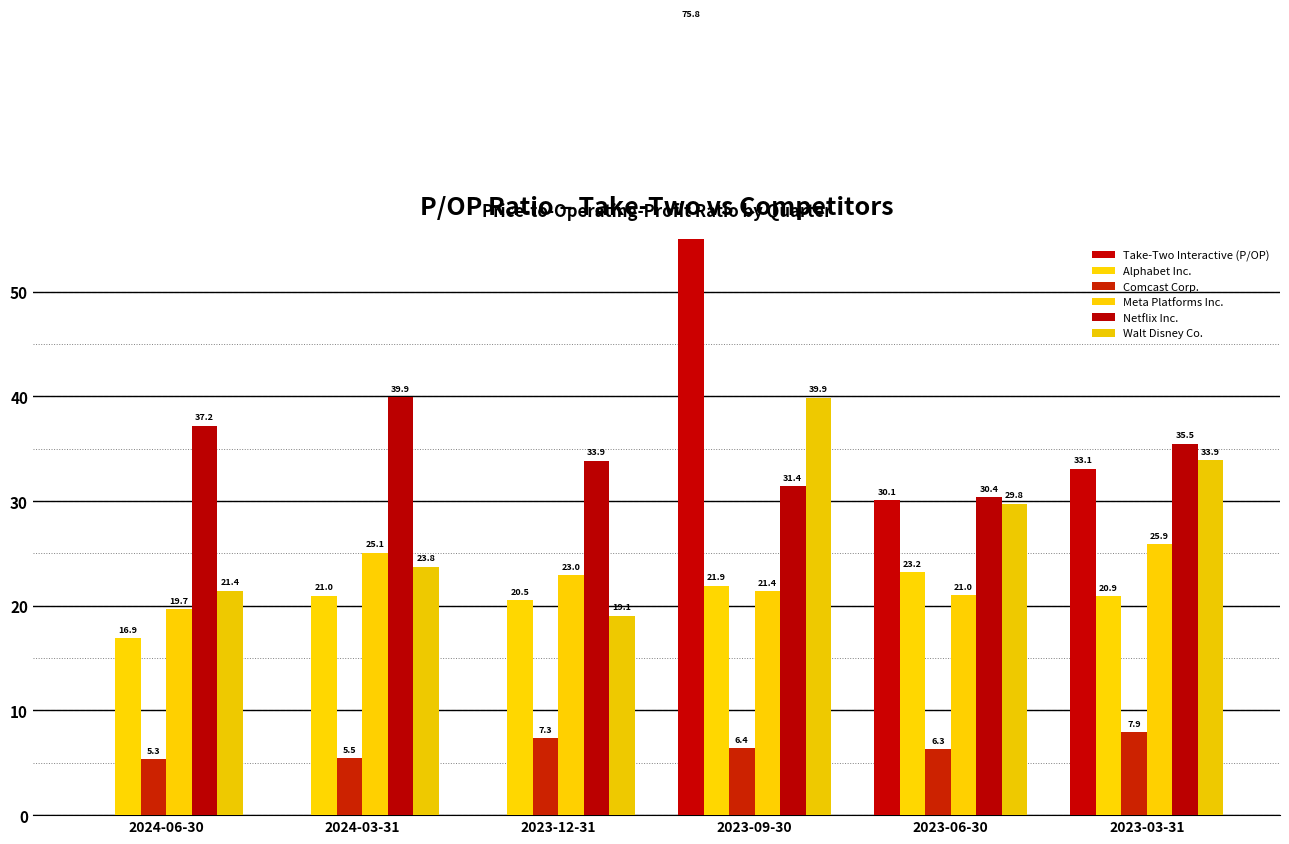

What is the label of the 4th bar from the left?

2023-09-30